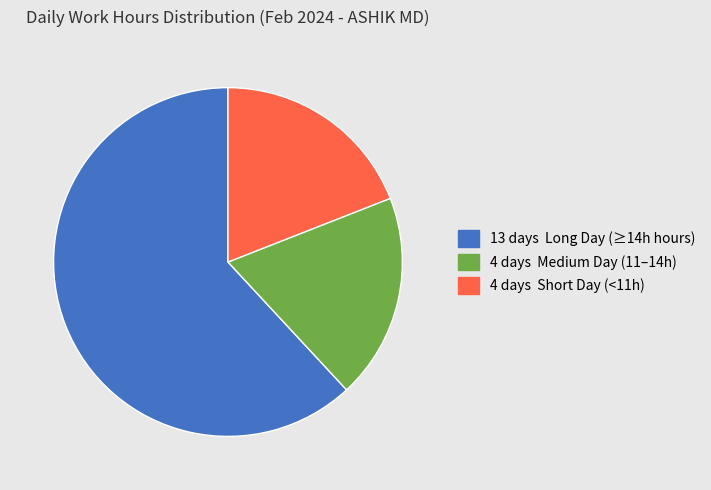

Is there a majority slice in this chart?

Yes